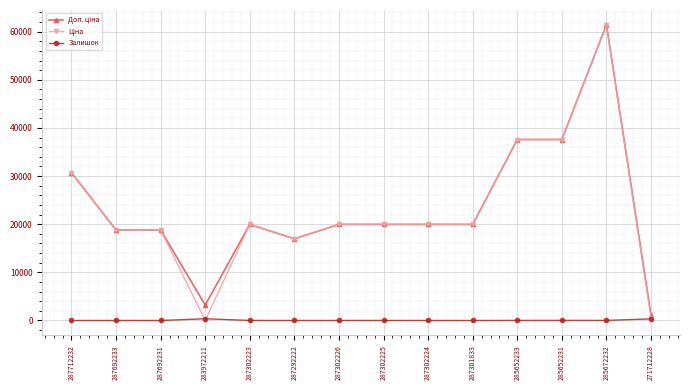

At which category is the sum across all series the highest?

285672232